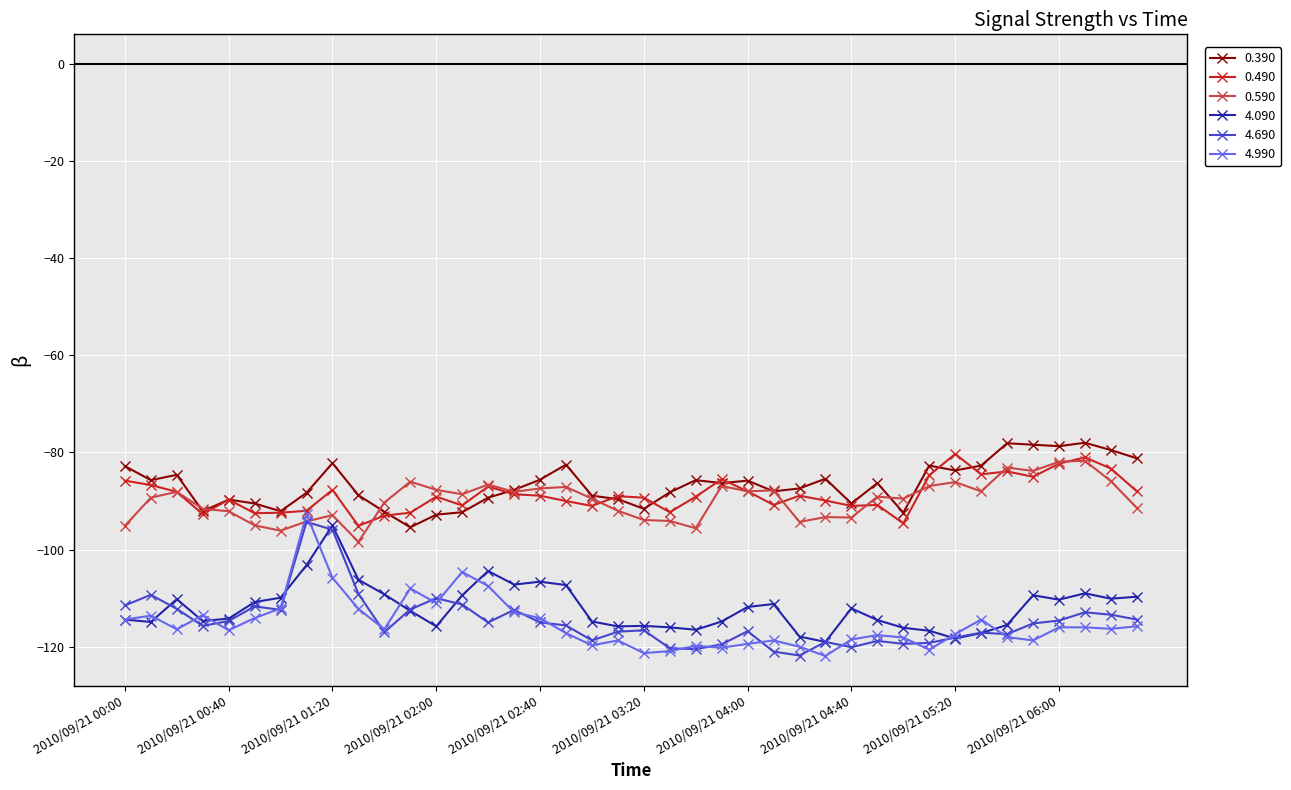

What is the value of the 4.090 point at the 7th from the left?

-109.9